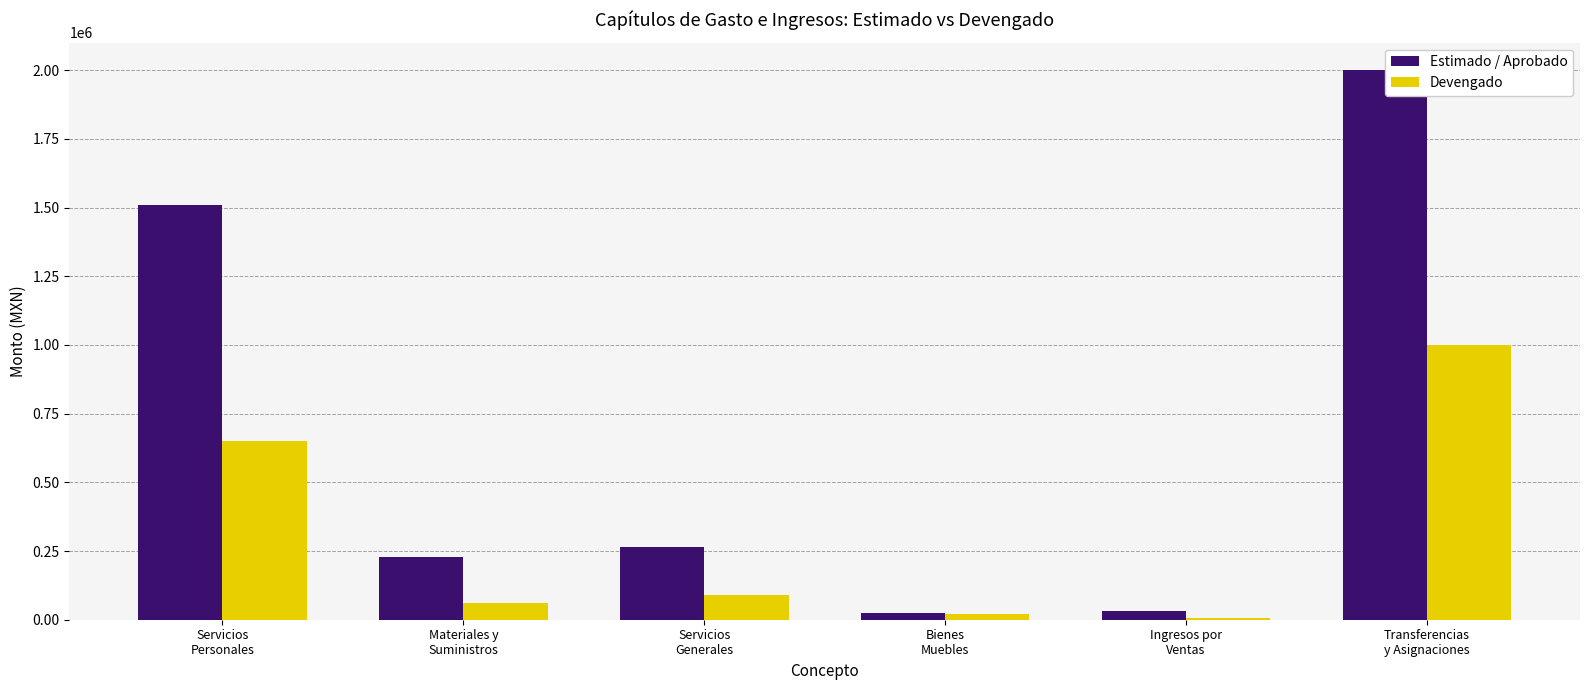

Which series has the largest total across all categories?

Estimado / Aprobado